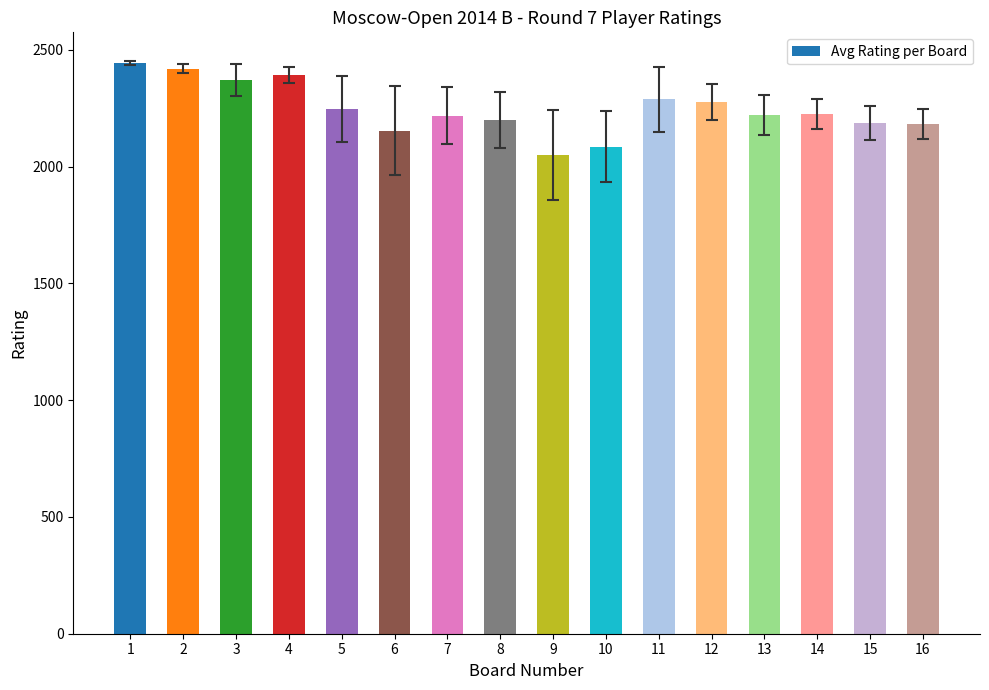

What is the sum of the values at 15 and 11?

4474.0